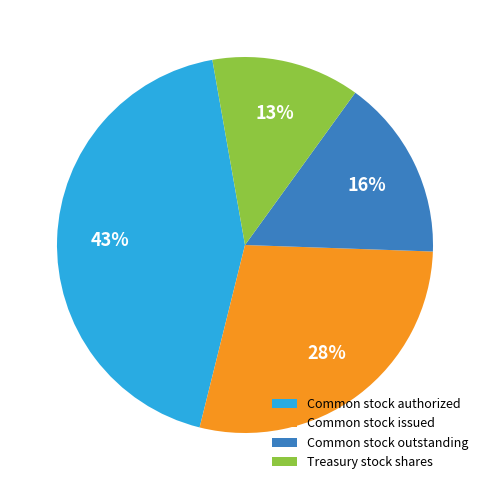

To the nearest percent, what portion does Treasury stock shares represent?

13%